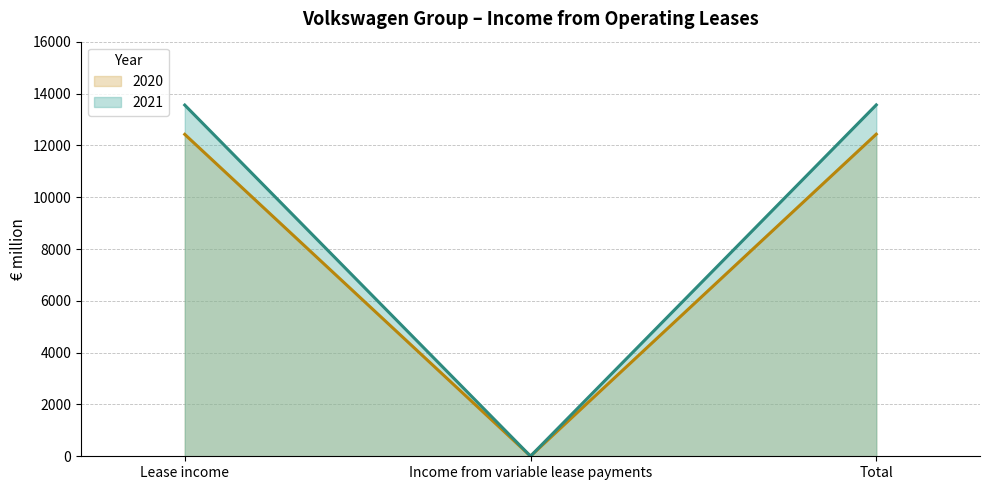

What is the total value across all series at Lease income?

25989